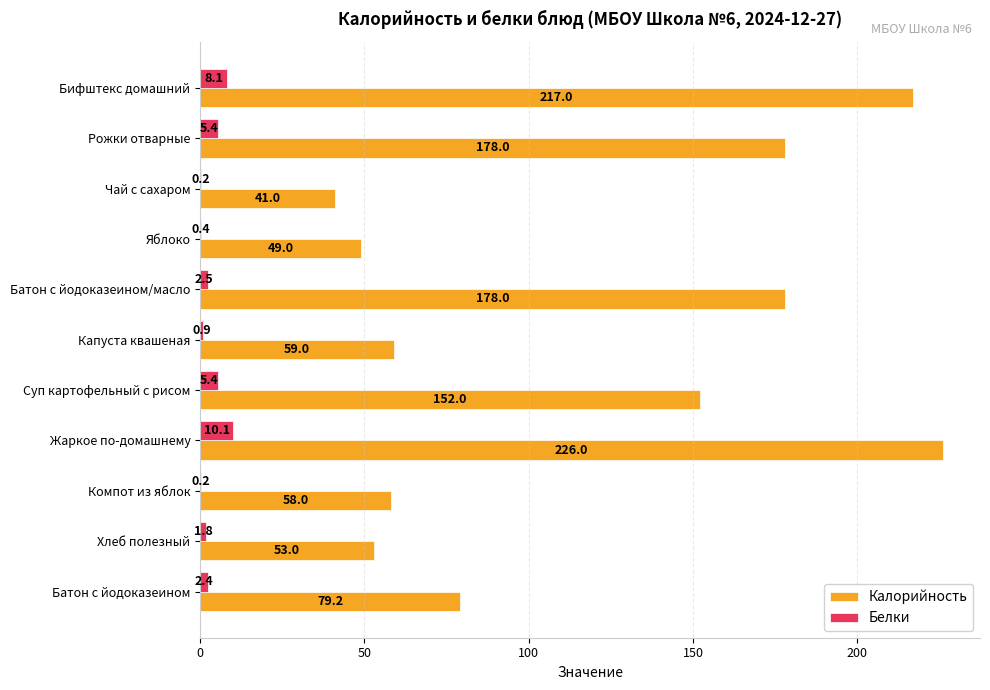

What is the maximum value for Белки?

10.1